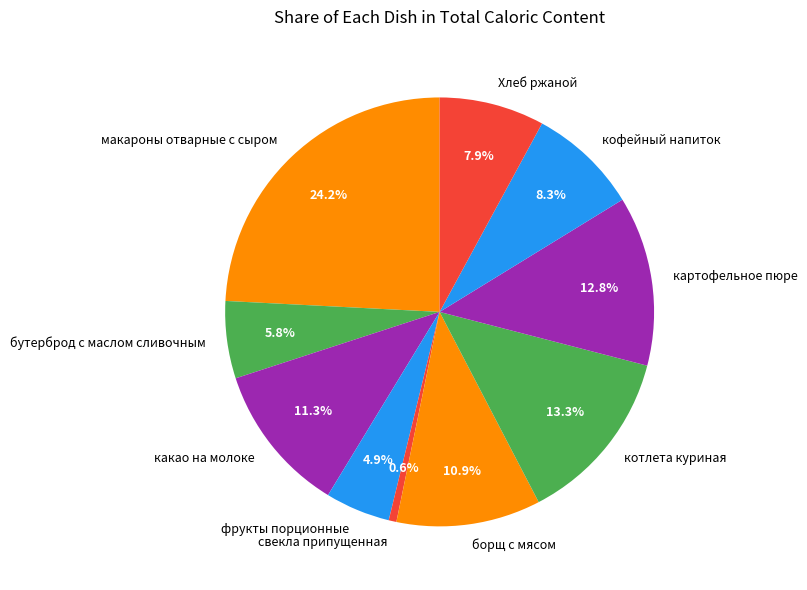

Does any single category account for the majority?

No